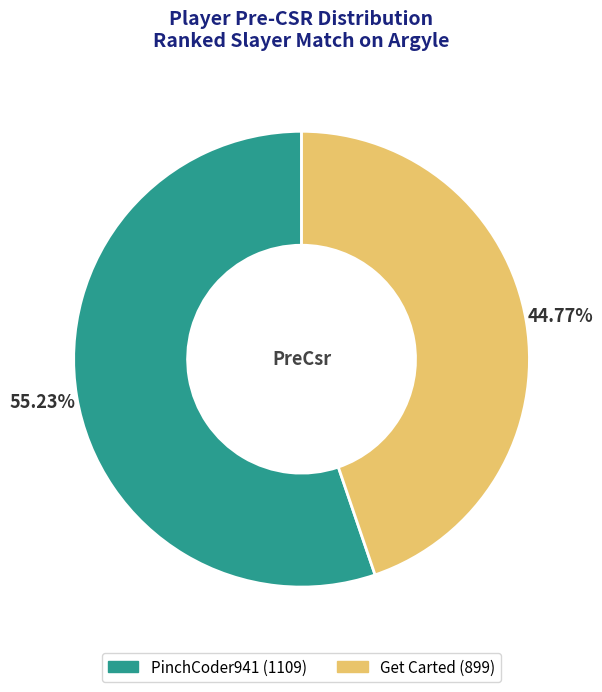

Is it true that PinchCoder941 is 64% of the pie?

False